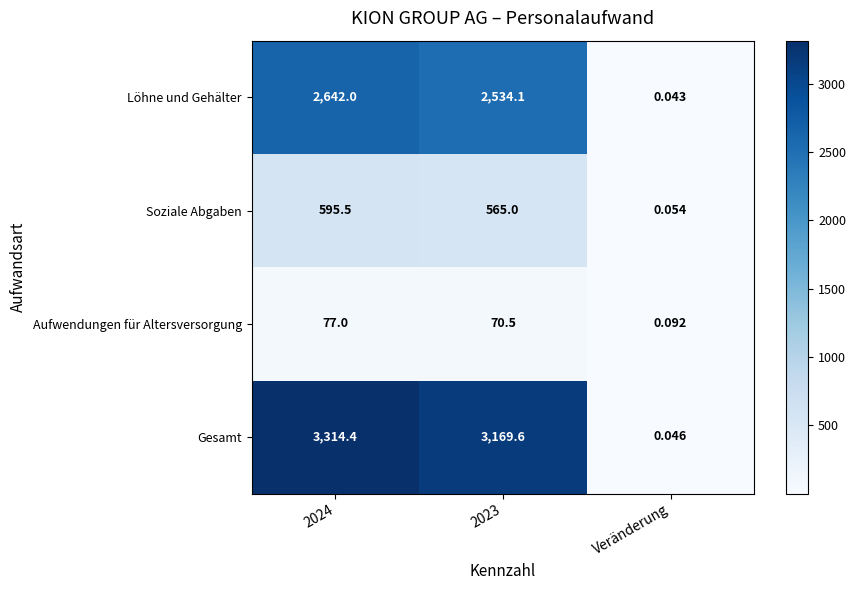

Count the number of categories in the chart.

3